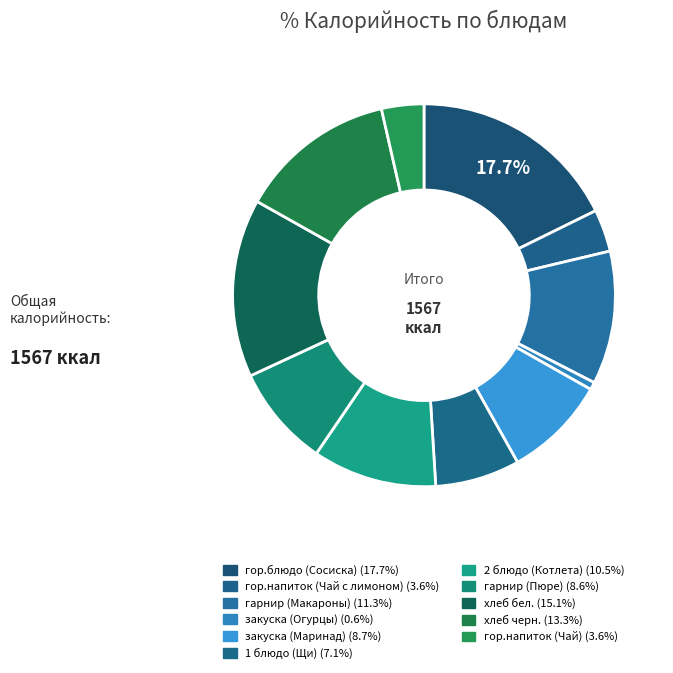

How much of the chart is everything except гор.блюдо (Сосиска)?

82.3%